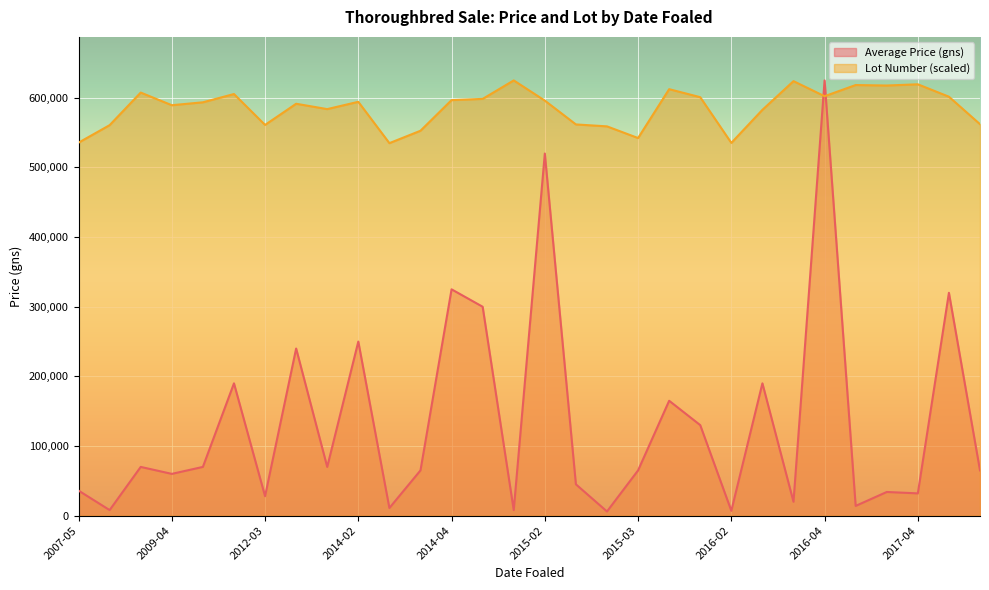

What is the maximum value for Lot Number (scaled)?

625000.0